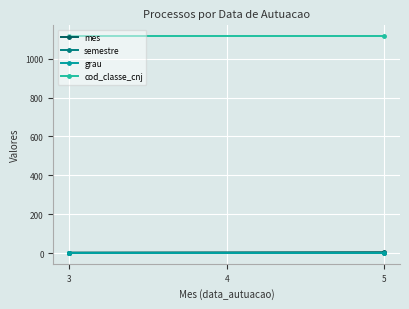

At 3, list the series in order from smallest to largest.

semestre, grau, mes, cod_classe_cnj